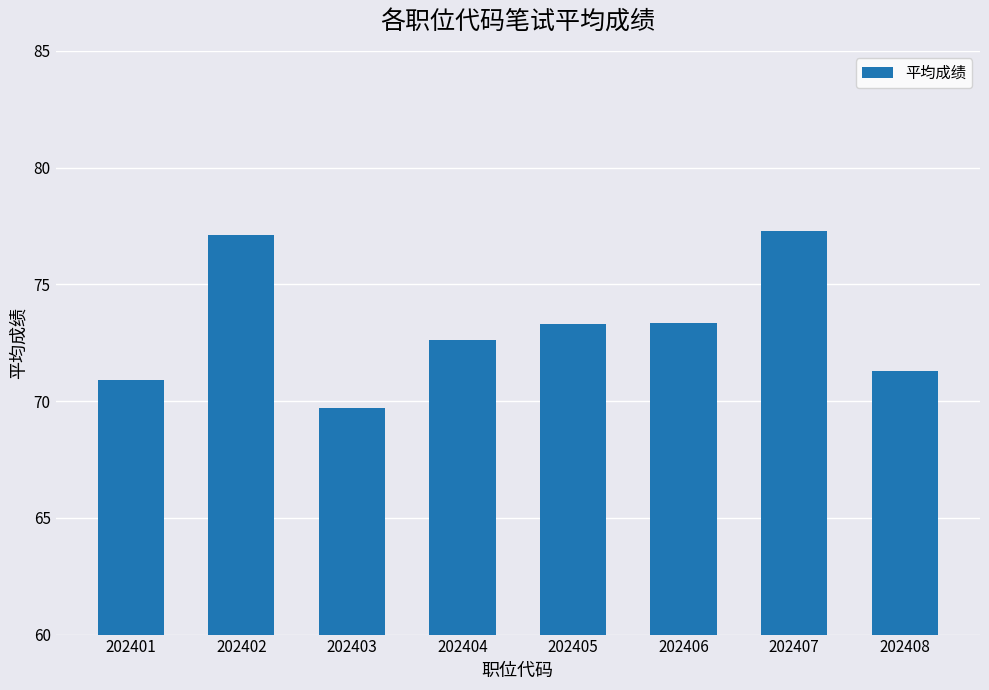

What is the ratio of the value at 202404 to the value at 202402?

0.9